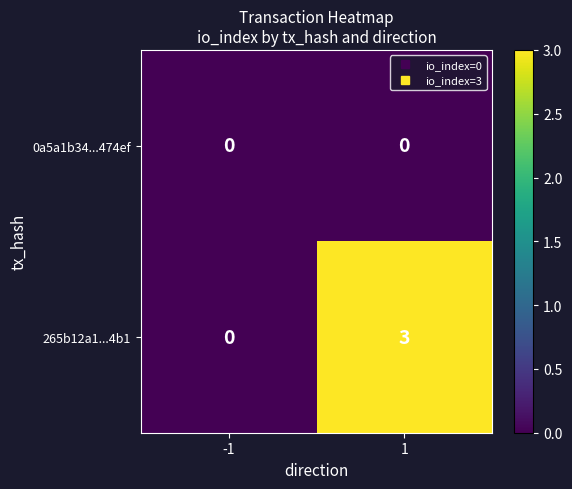

Reading left to right, transcribe all the data shown in this chart.

0a5a1b34...474ef: 0	0
265b12a1...4b1: 0	3